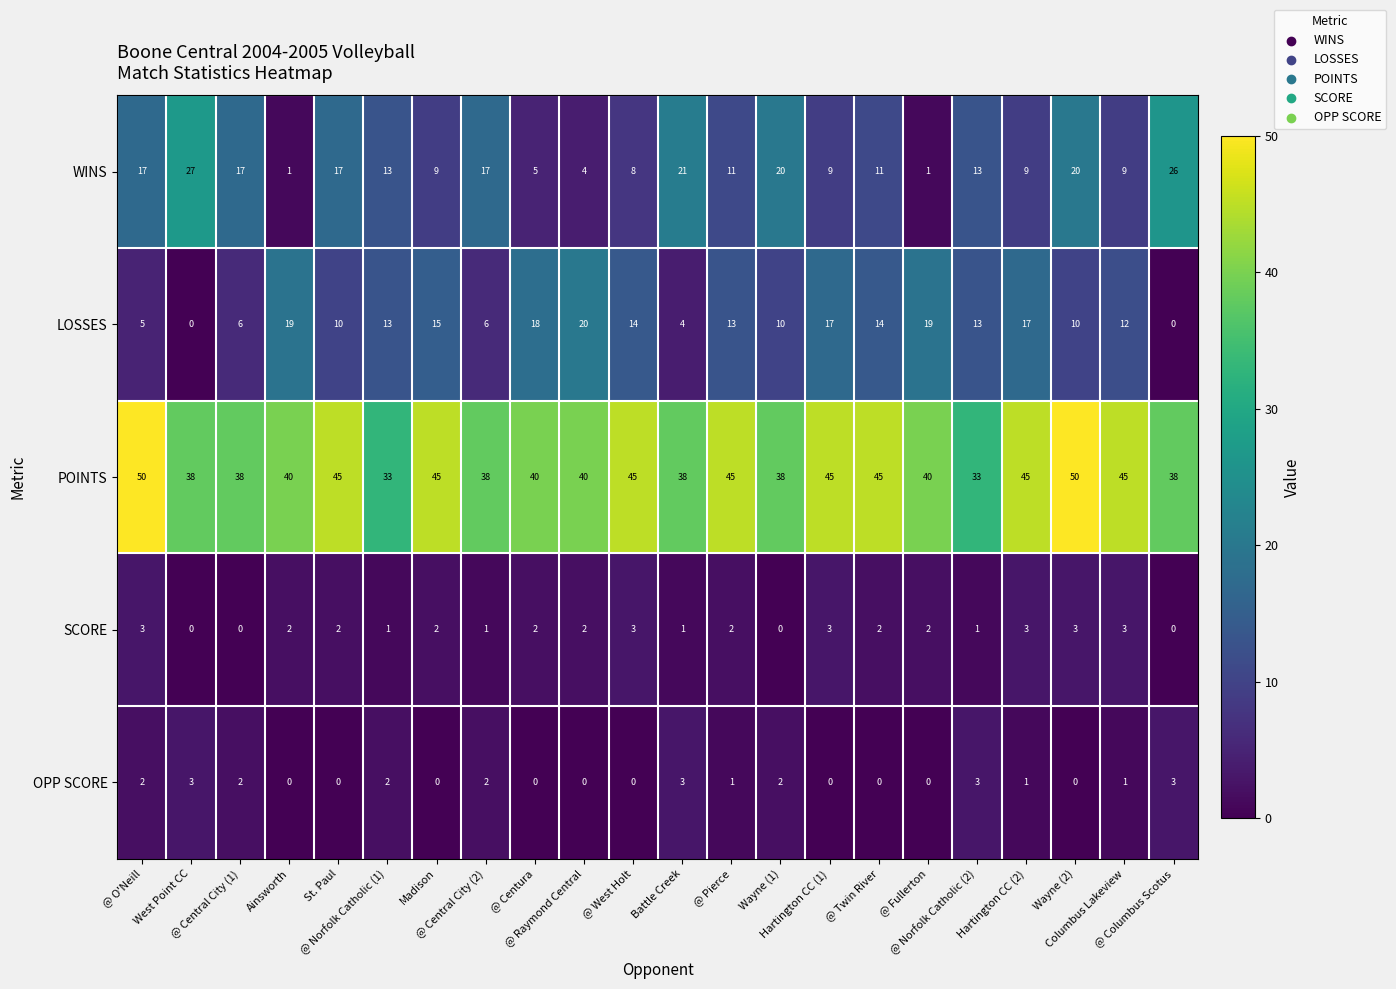

Which series changed the most between @ Central City (2) and Hartington CC (2)?

LOSSES